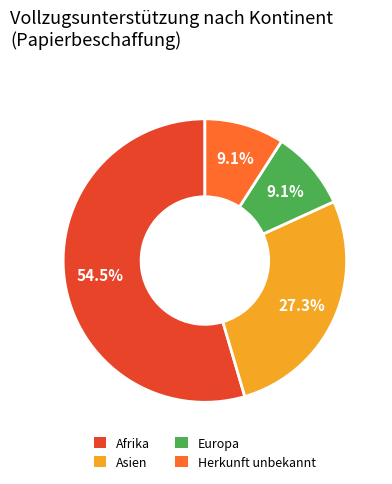

Count the number of slices in the pie.

4